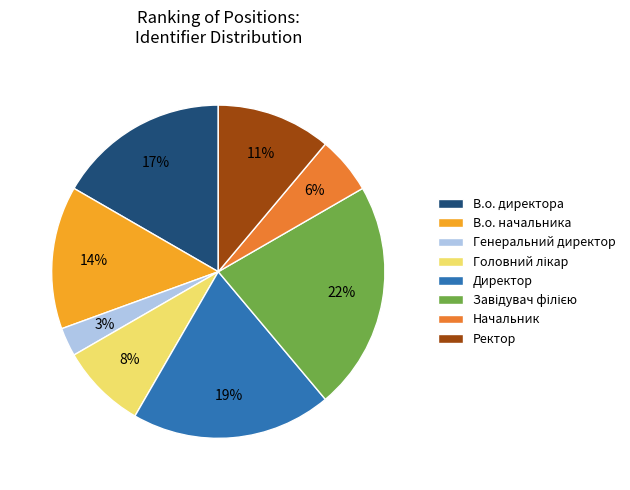

To the nearest percent, what is the difference between the В.о. директора and Генеральний директор slice percentages?

14%